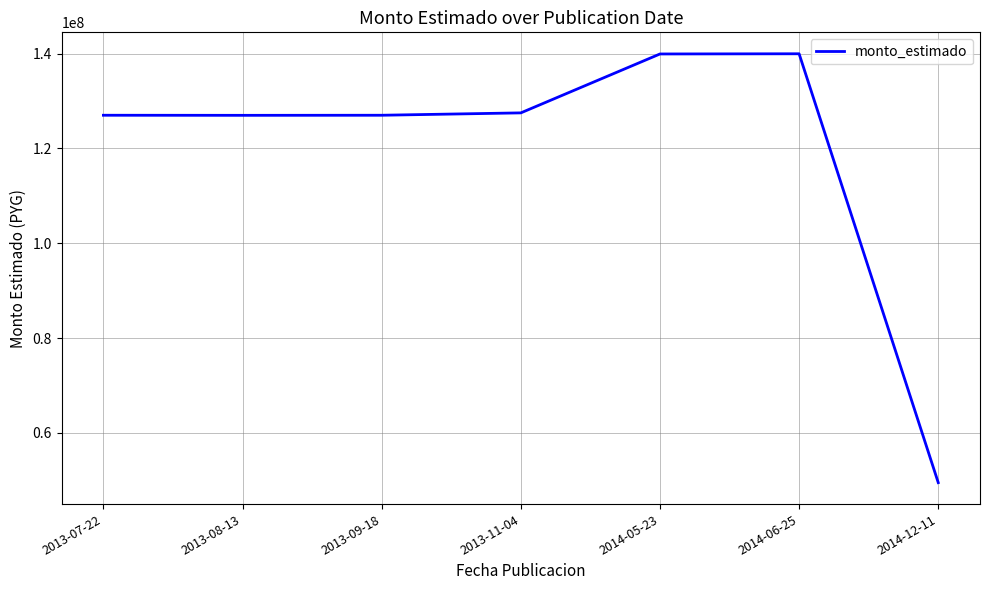

What value does the data have at 2013-09-18, to the nearest 50?

127000000